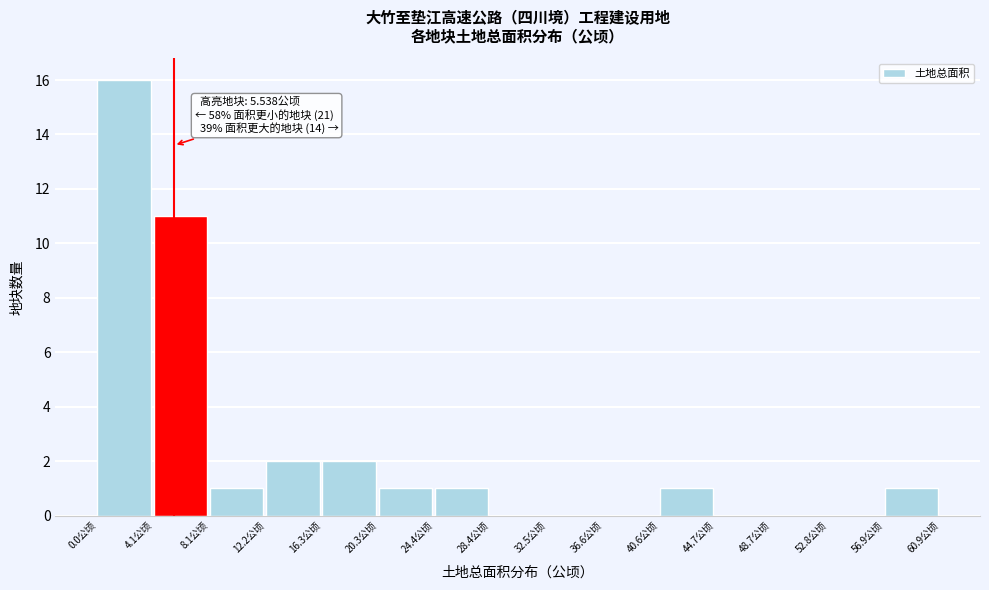

Over which range of the x-axis is the bar tallest?

0.0 to 4.0